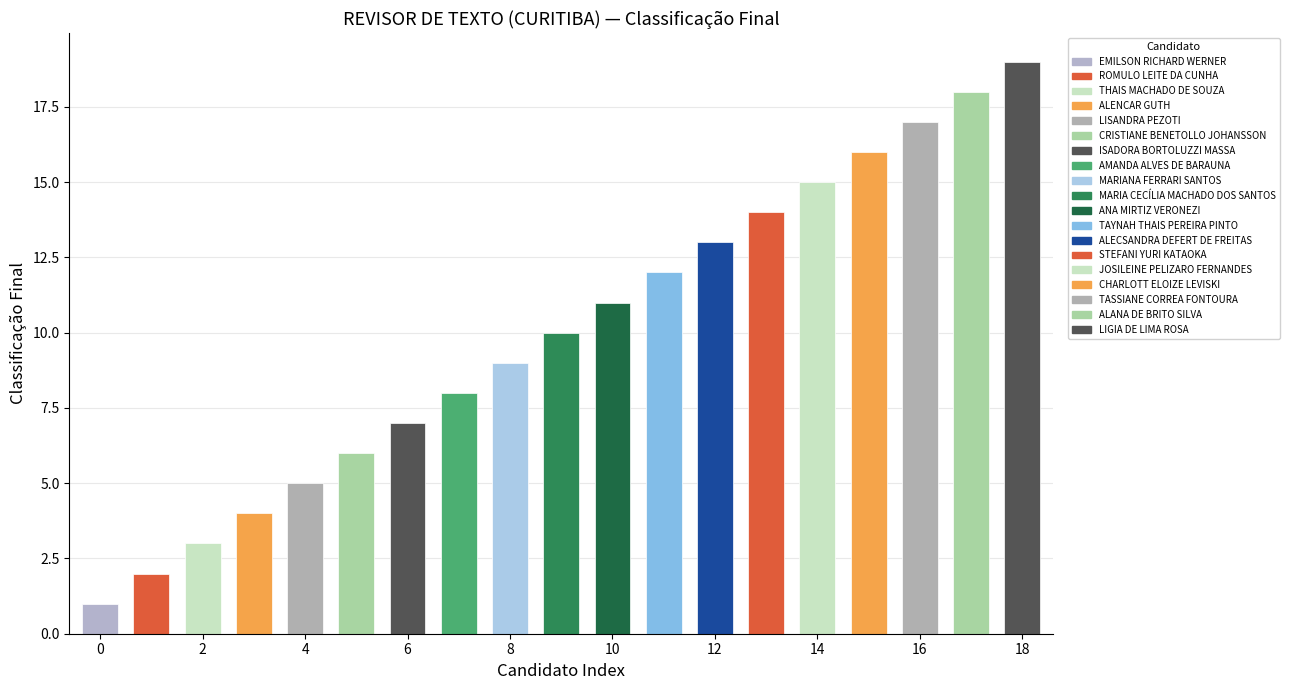

Reading left to right, what are all the values shown in this chart?

1	2	3	4	5	6	7	8	9	10	11	12	13	14	15	16	17	18	19